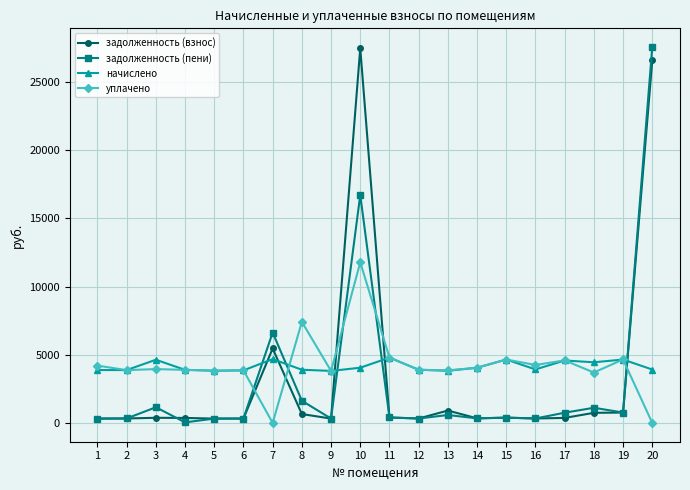

Does the chart display data point markers on the line(s)?

Yes